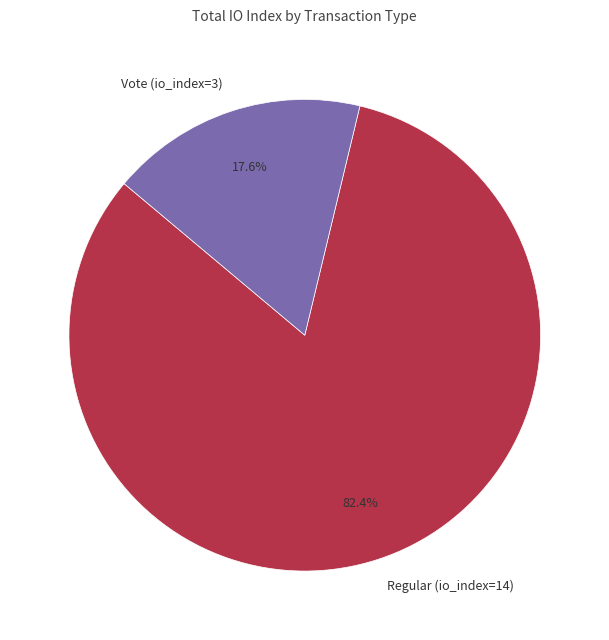

What is the ratio of the value at Regular (io_index=14) to the value at Vote (io_index=3)?

4.7